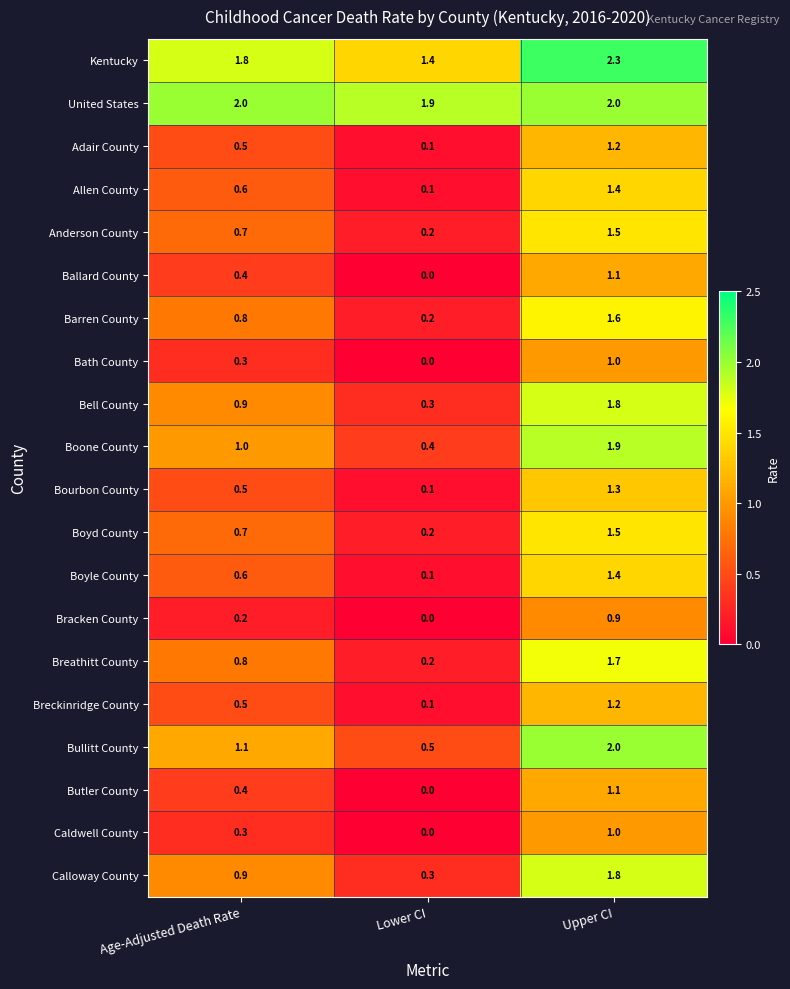

Count the number of data series in this chart.

20